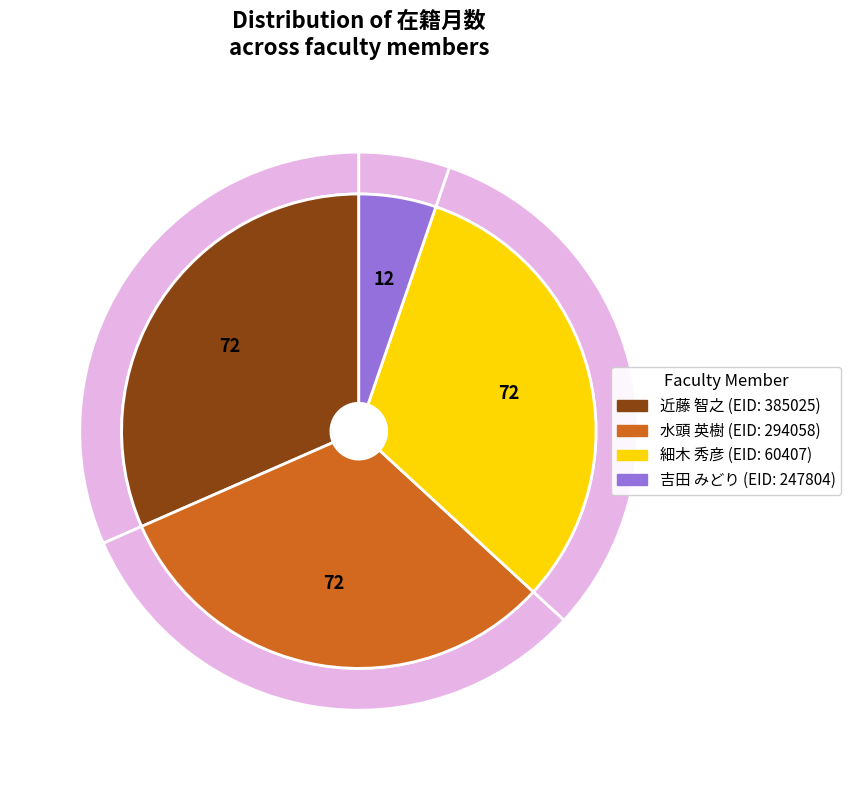

Is there any slice that represents more than half of the pie?

No